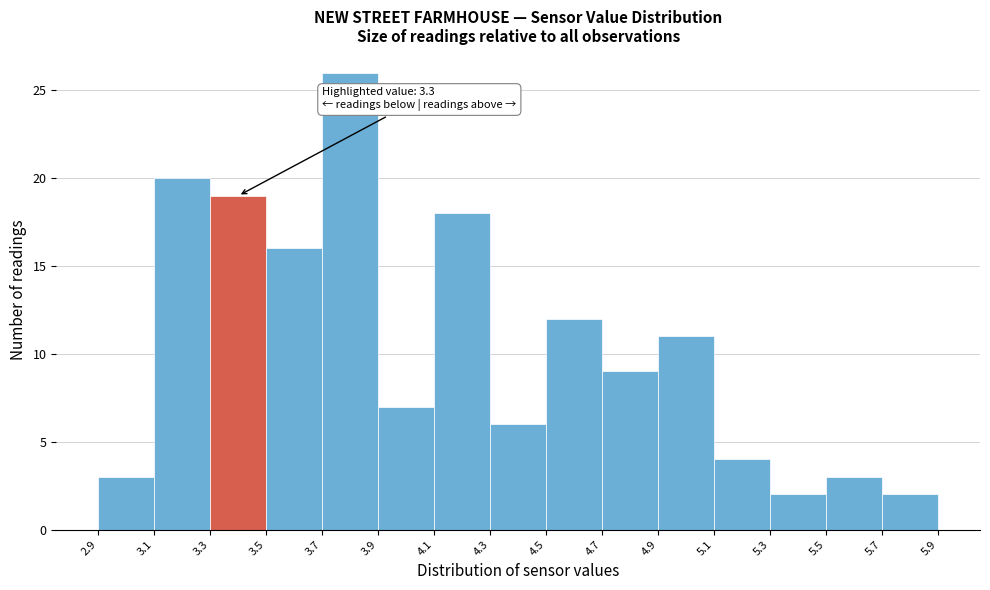

Which range on the x-axis has the tallest bar?

3.7 to 3.9